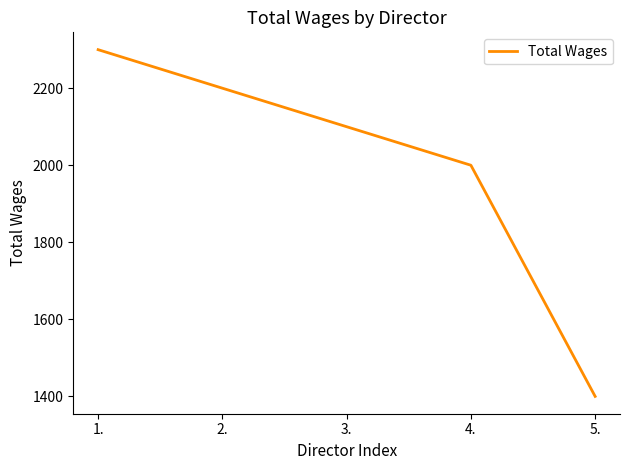

What is the minimum value shown in the chart?

1400